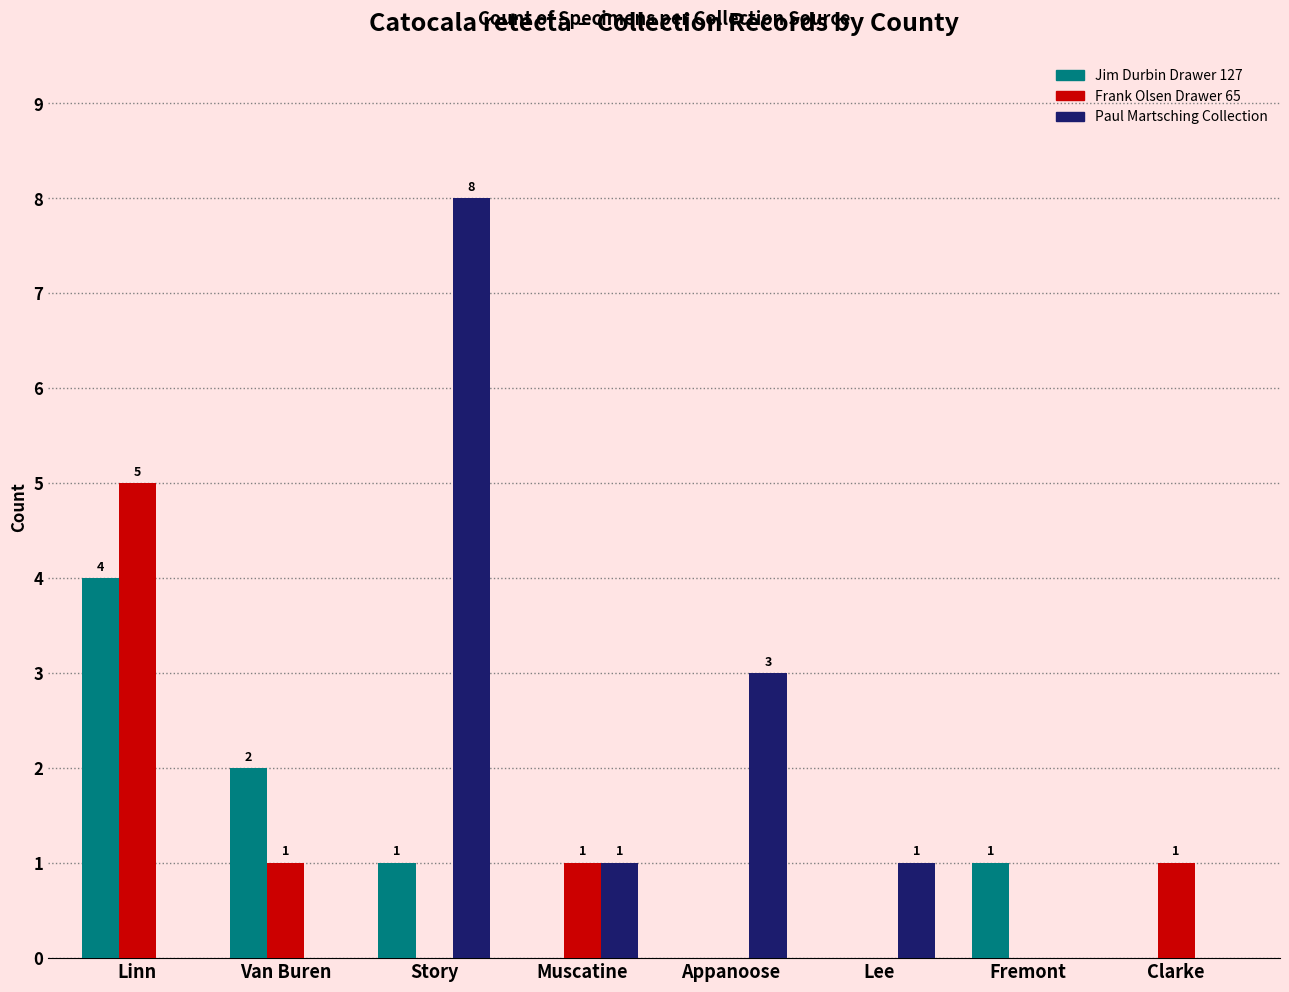

How many positive values does the Paul Martsching Collection series have?

4